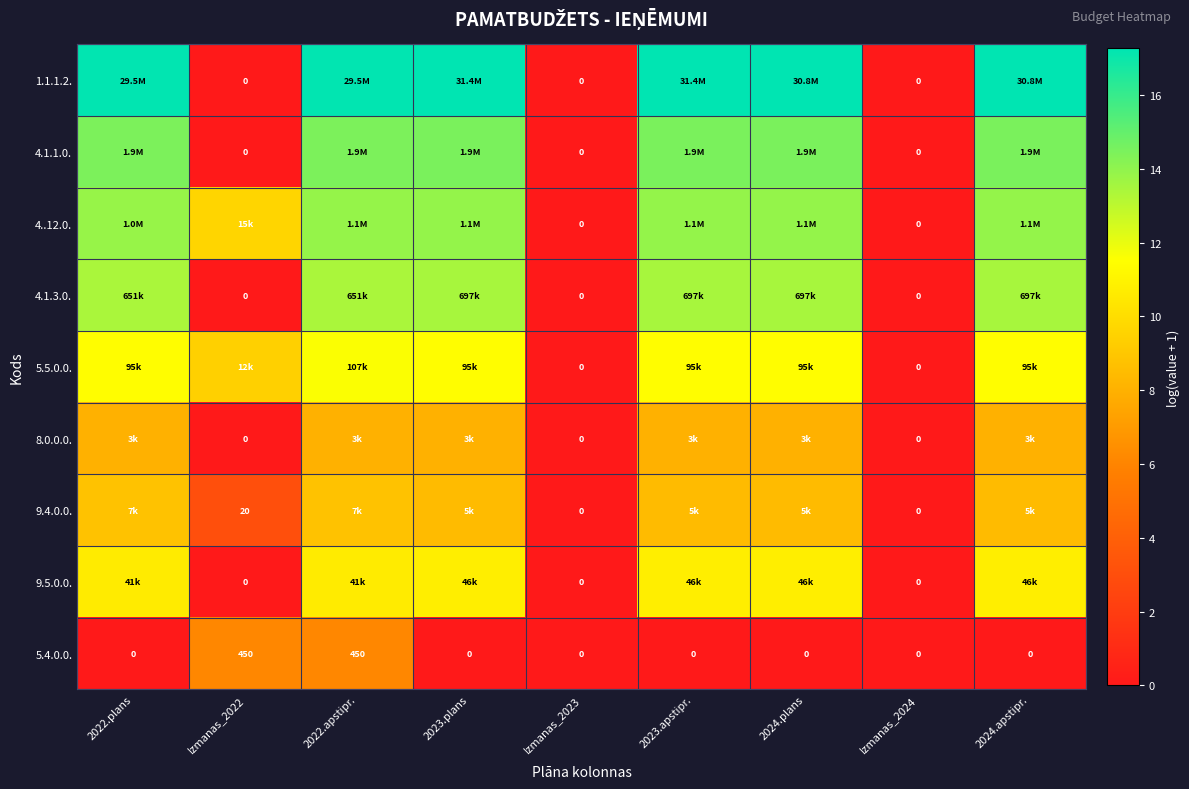

Count the number of categories in the chart.

9